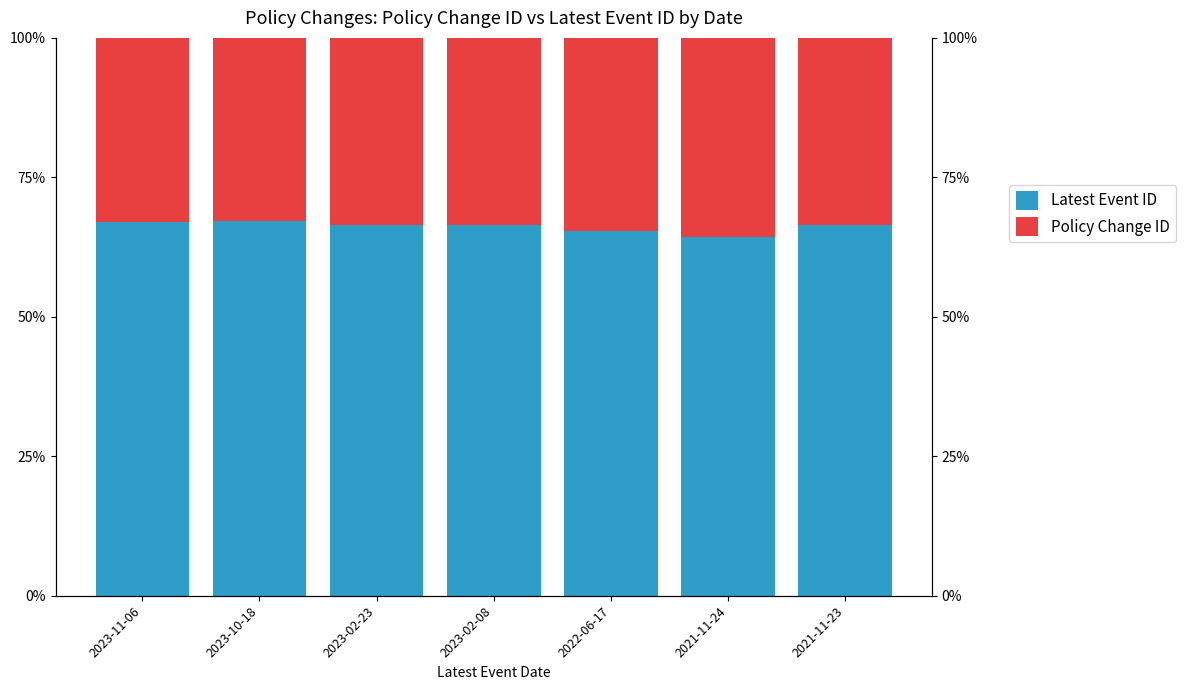

What is the maximum value for Policy Change ID?

0.4